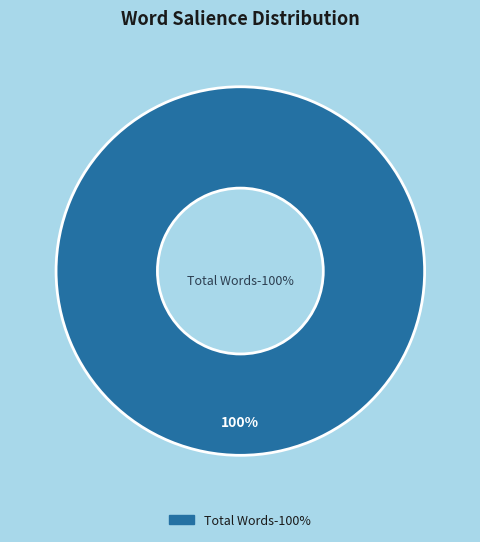

The Non-categorized Words slice represents 9% of the pie. True or false?

False